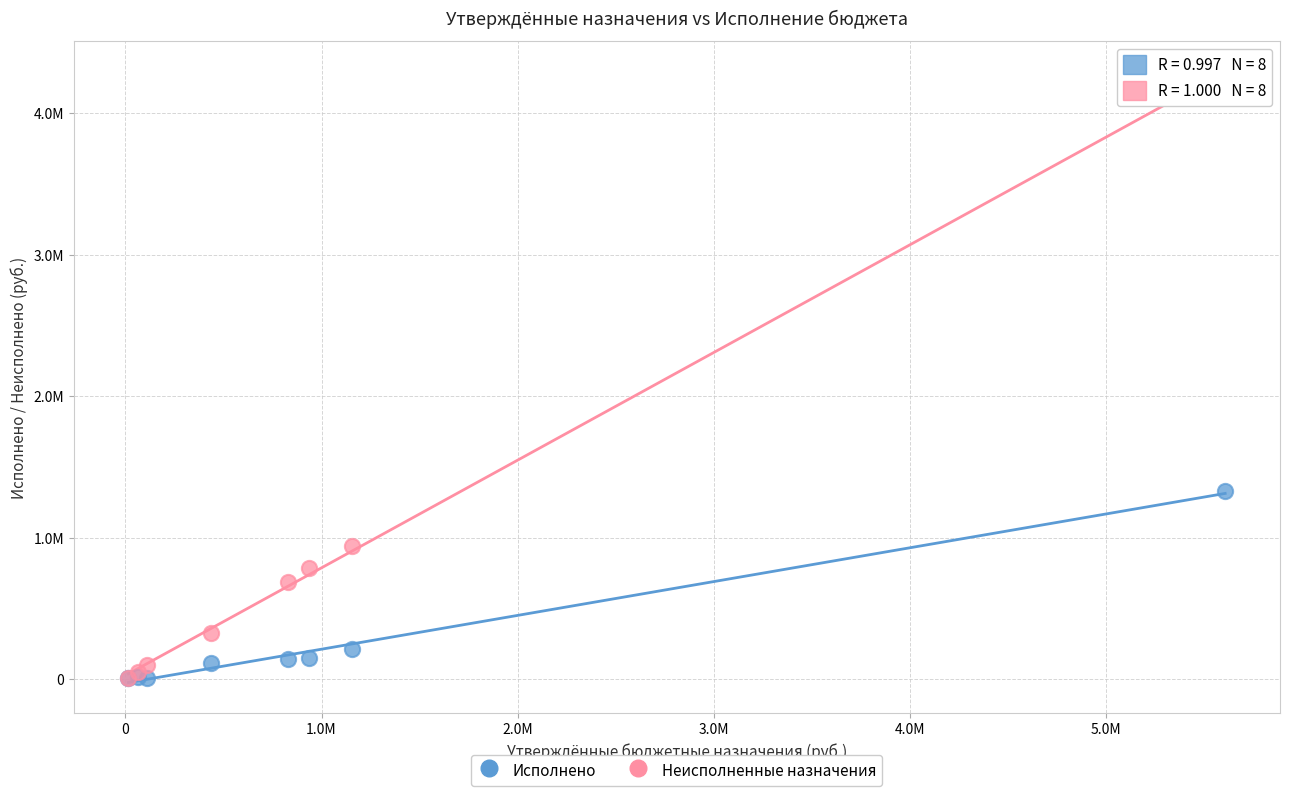

Which series has the widest spread of Y values?

Неисполненные назначения